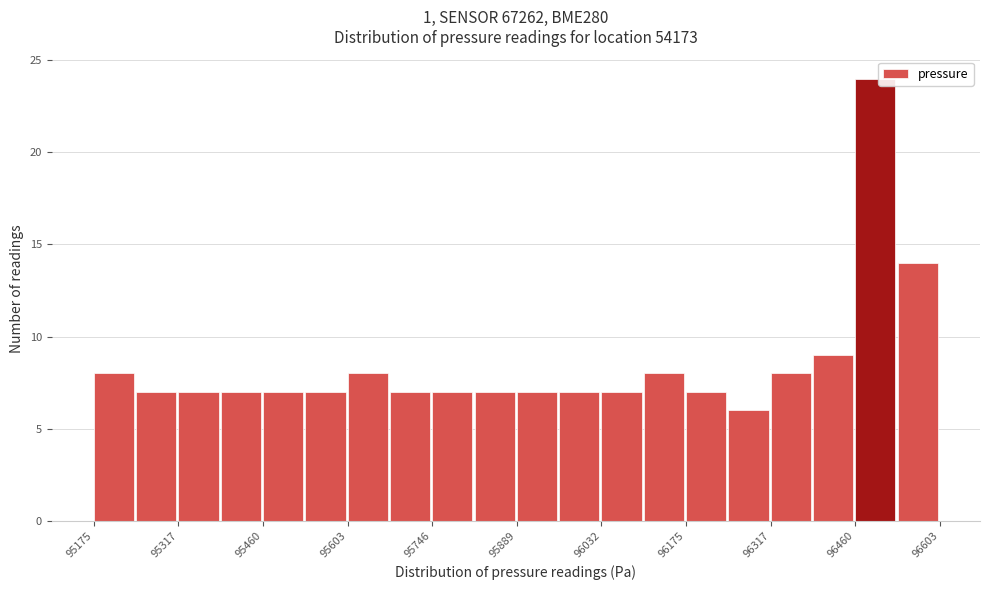

Around what value on the x-axis is the tallest bar? Give the approximate position of its centre, as read against the axis.

96500